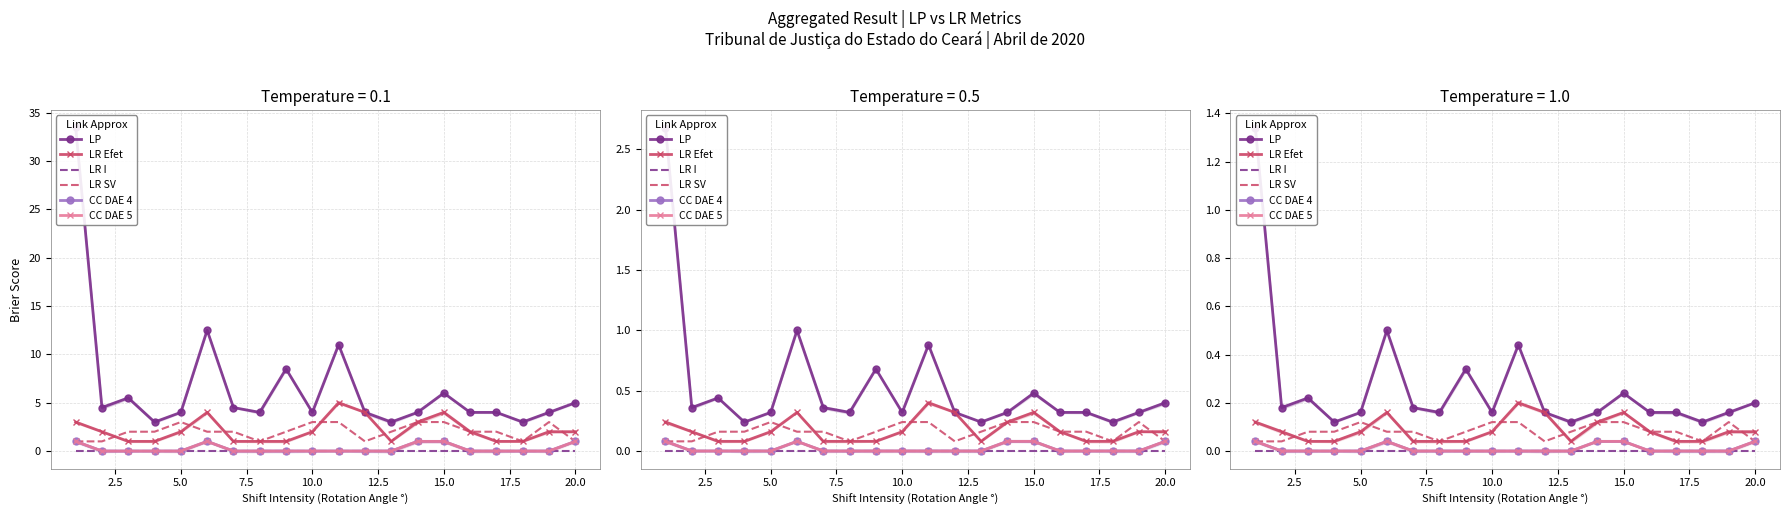

True or false: LR I and CC DAE 5 cross at least once.

False